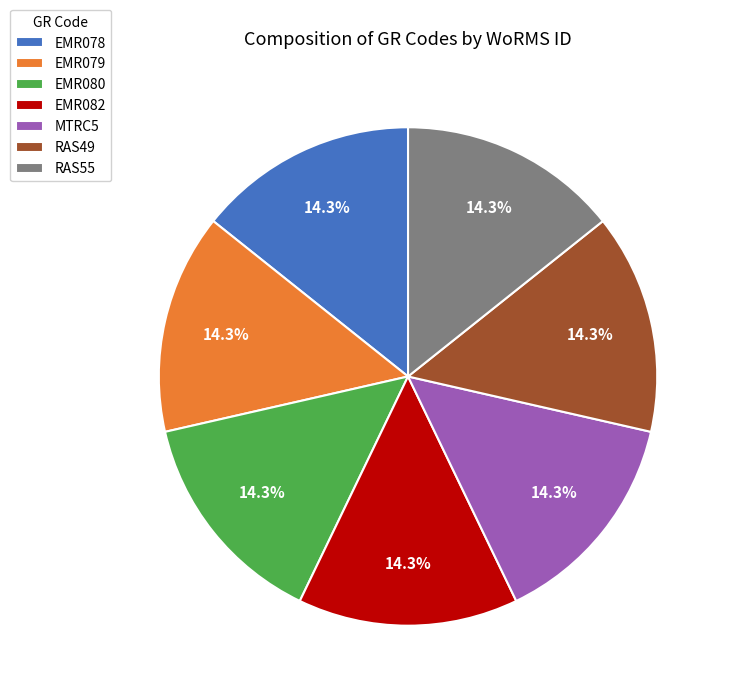

What portion of the pie excludes RAS55?

85.7%